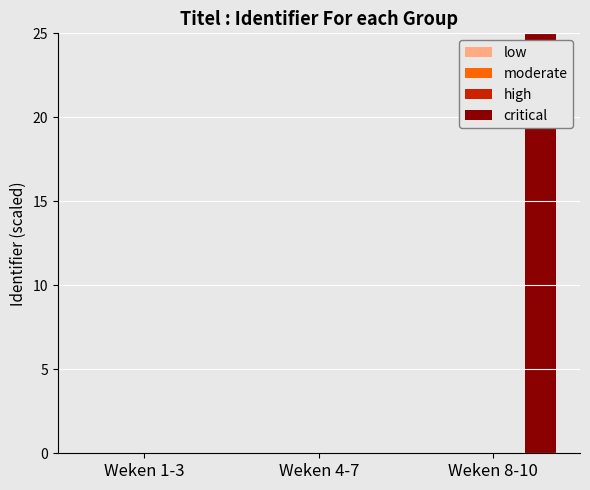

What is the maximum value shown in the chart?

25